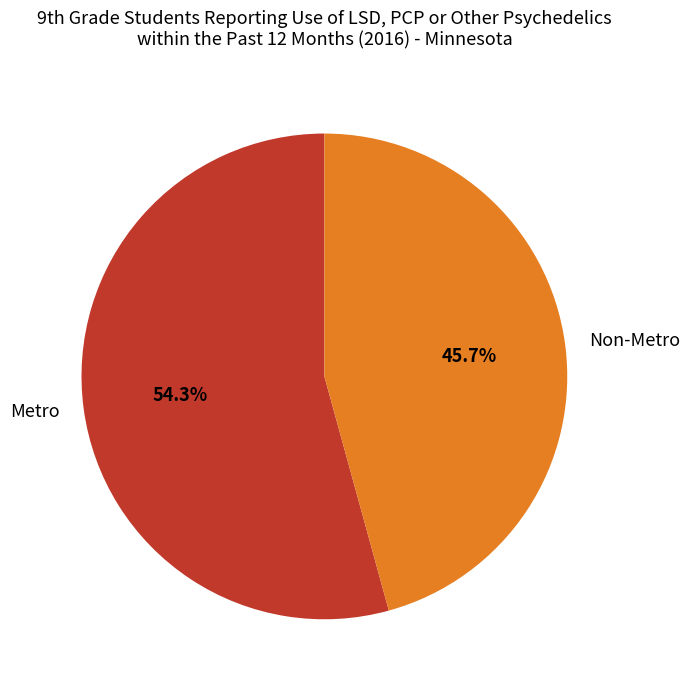

How many slices are in this pie chart?

2